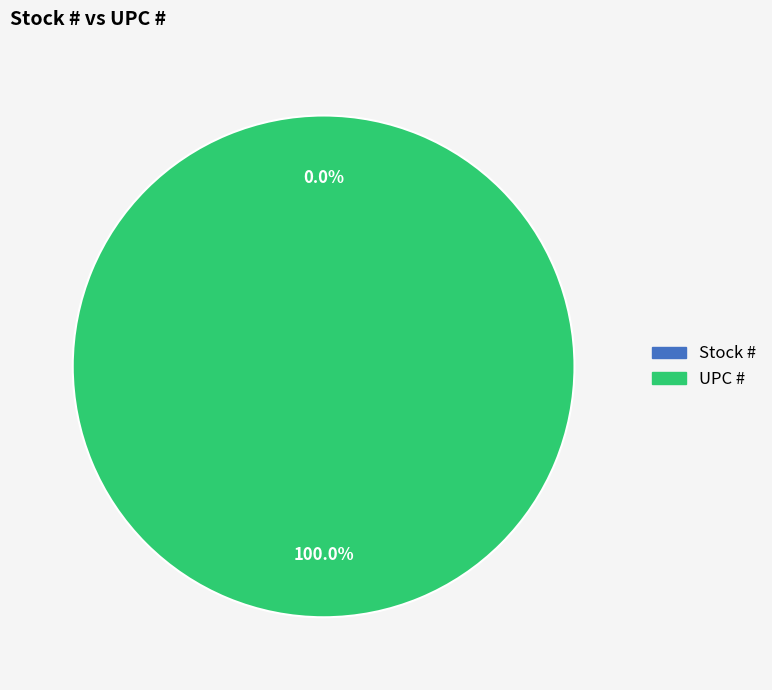

Count the number of slices in the pie.

2